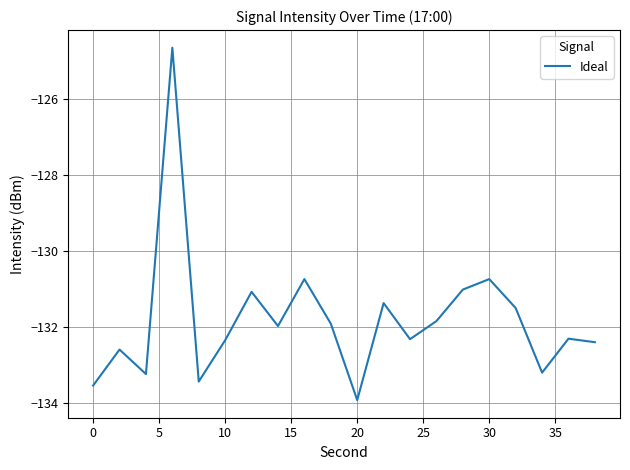

What is the minimum value shown in the chart?

-133.9